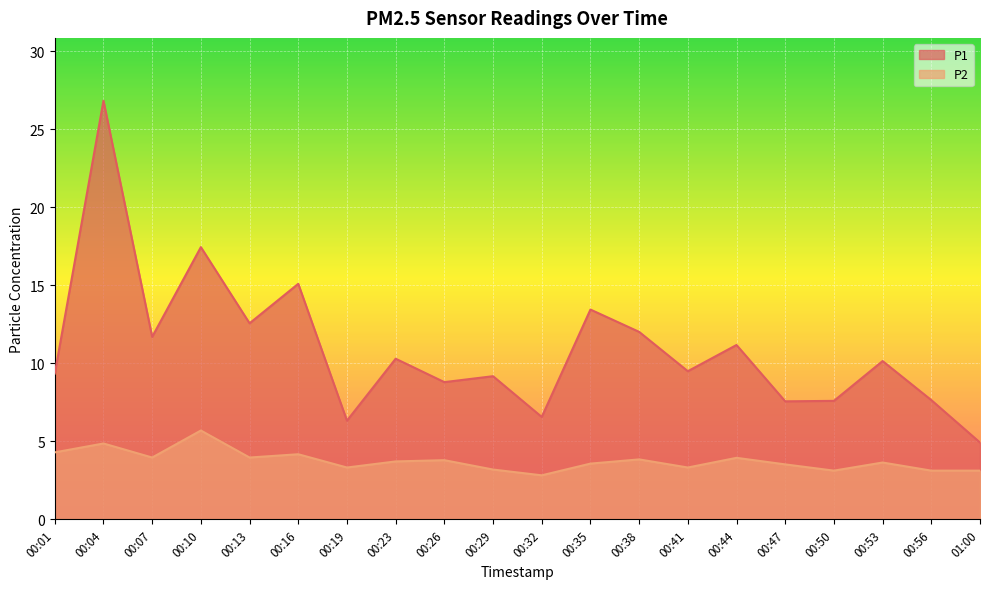

Reading right to left, what are all the values shown in this chart?

P1: 01:00=4.9	00:56=7.7	00:53=10.2	00:50=7.6	00:47=7.6	00:44=11.2	00:41=9.5	00:38=12.0	00:35=13.4	00:32=6.6	00:29=9.2	00:26=8.8	00:23=10.3	00:19=6.3	00:16=15.1	00:13=12.6	00:10=17.4	00:07=11.7	00:04=26.8	00:01=9.3
P2: 01:00=3.1	00:56=3.1	00:53=3.6	00:50=3.1	00:47=3.5	00:44=4.0	00:41=3.3	00:38=3.9	00:35=3.6	00:32=2.8	00:29=3.2	00:26=3.8	00:23=3.7	00:19=3.3	00:16=4.2	00:13=4.0	00:10=5.7	00:07=4.0	00:04=4.9	00:01=4.3